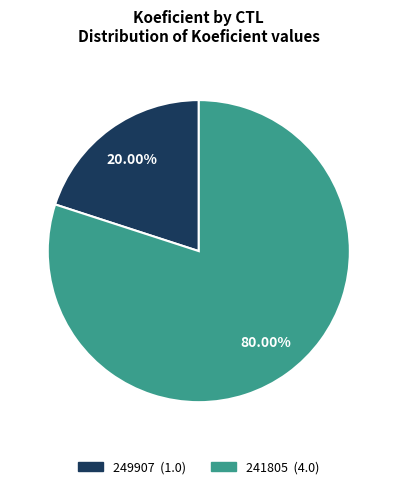

Rank the categories by value from highest to lowest.

241805, 249907